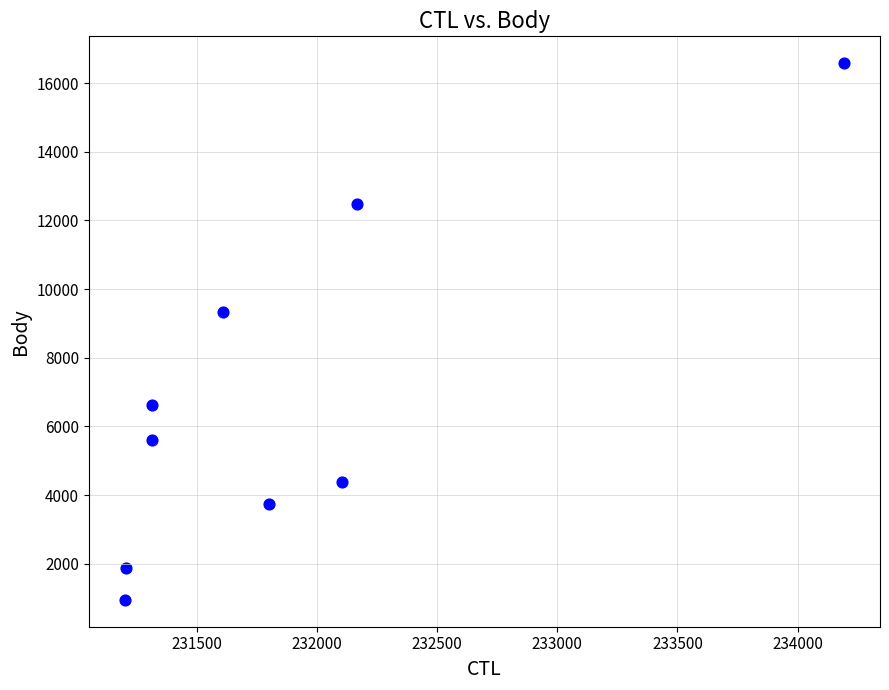

What Y value in the scatter plot is closest to 8763?

9320